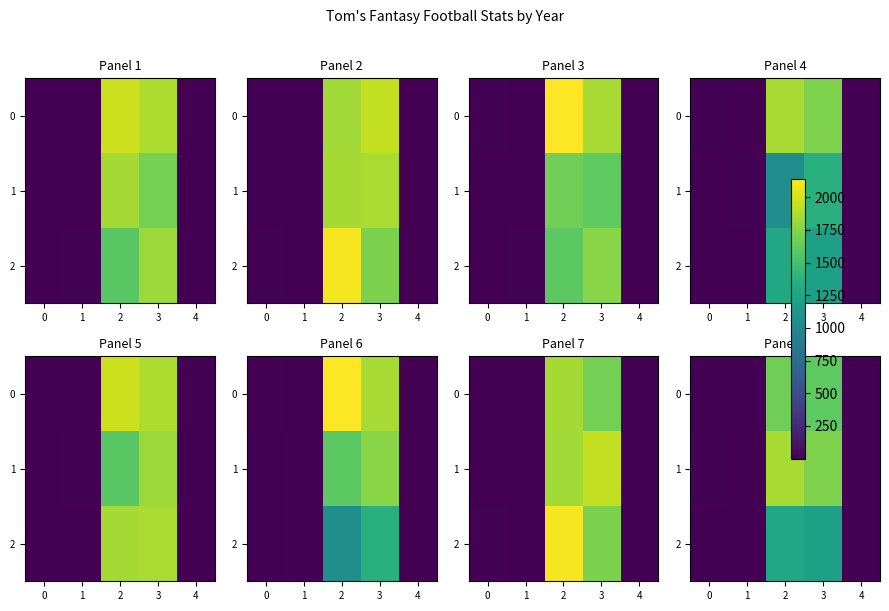

At which category is the sum across all series the highest?

2